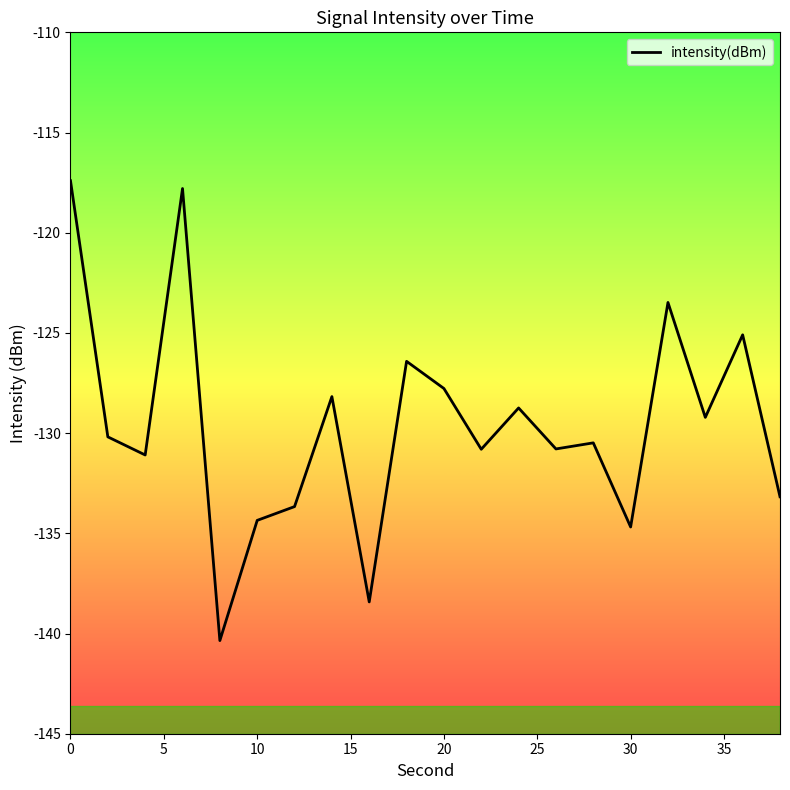

What is the sum of all values?

-2592.1